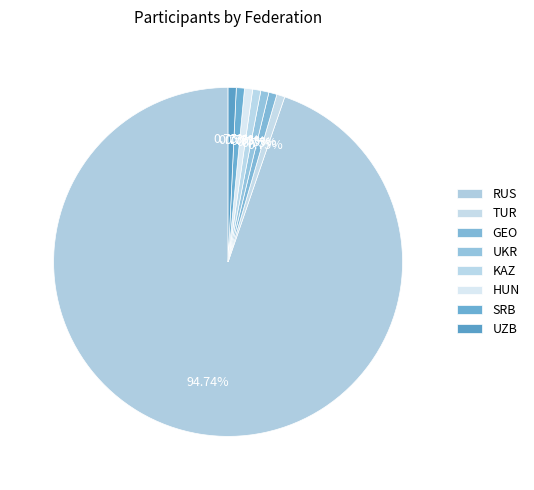

Which slice is the smallest?

TUR